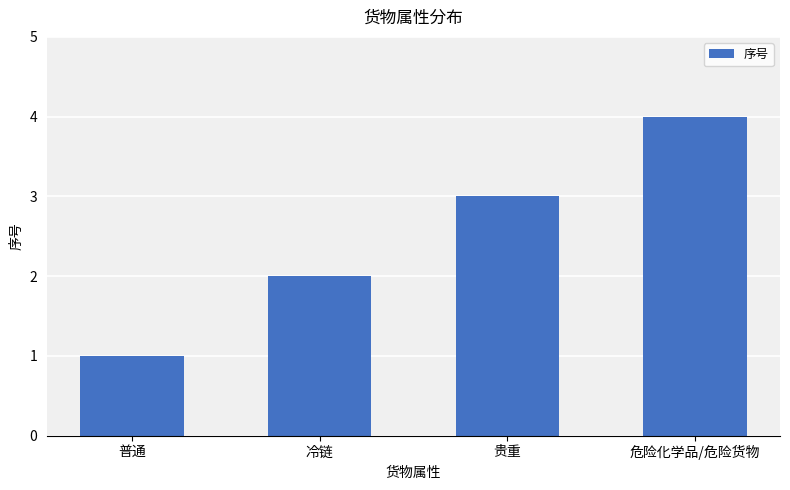

Reading left to right, list all the values displayed in this chart.

1	2	3	4